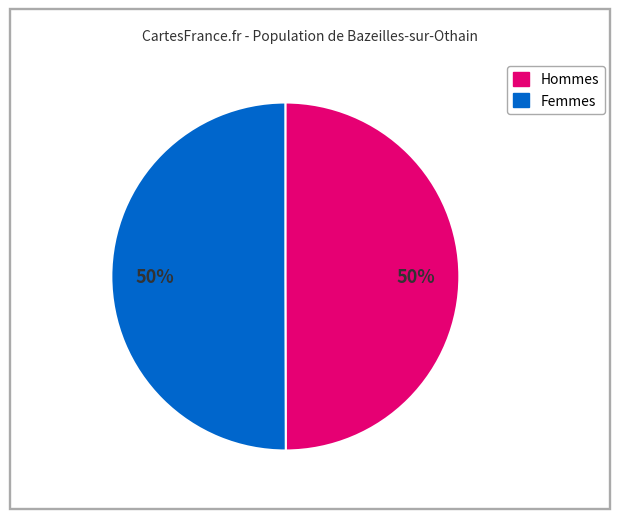

To the nearest percent, what is the average slice percentage?

50%